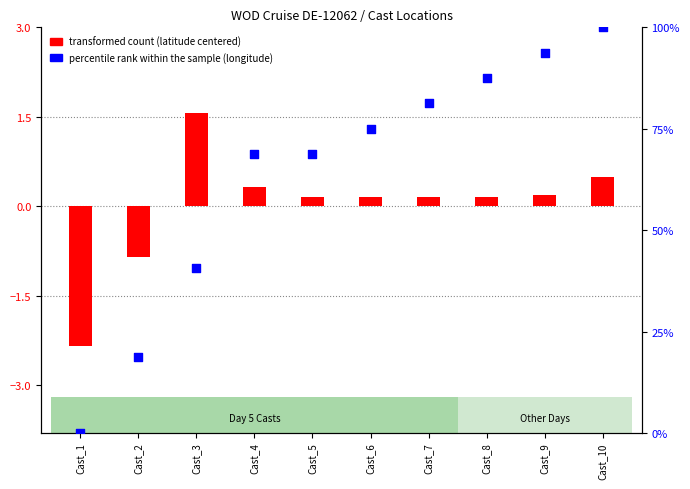

What is the change in value from Cast_7 to Cast_8?

+6.2